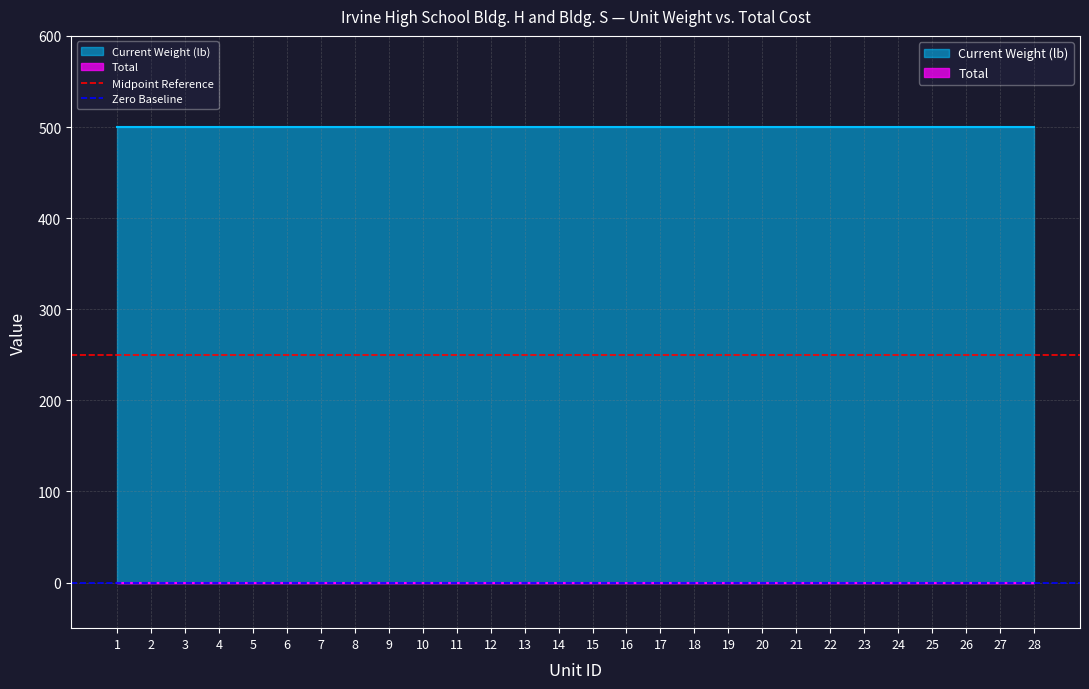

How many categories are shown in the chart?

28